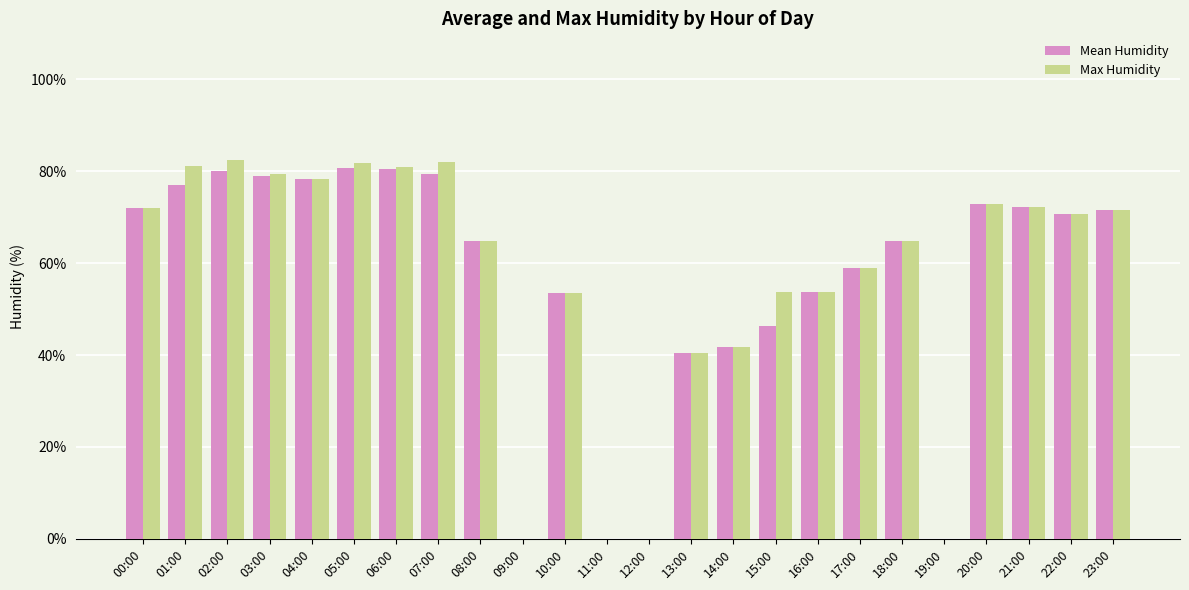

Is it true that Max Humidity equals -34.4 at 12:00?

False